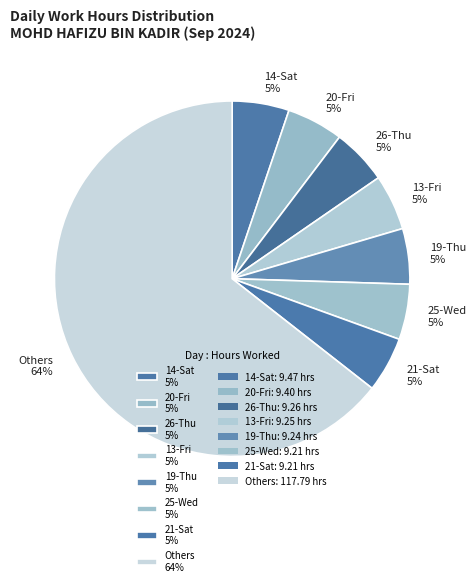

Is it true that 20-Fri 5% is 5% of the pie?

True